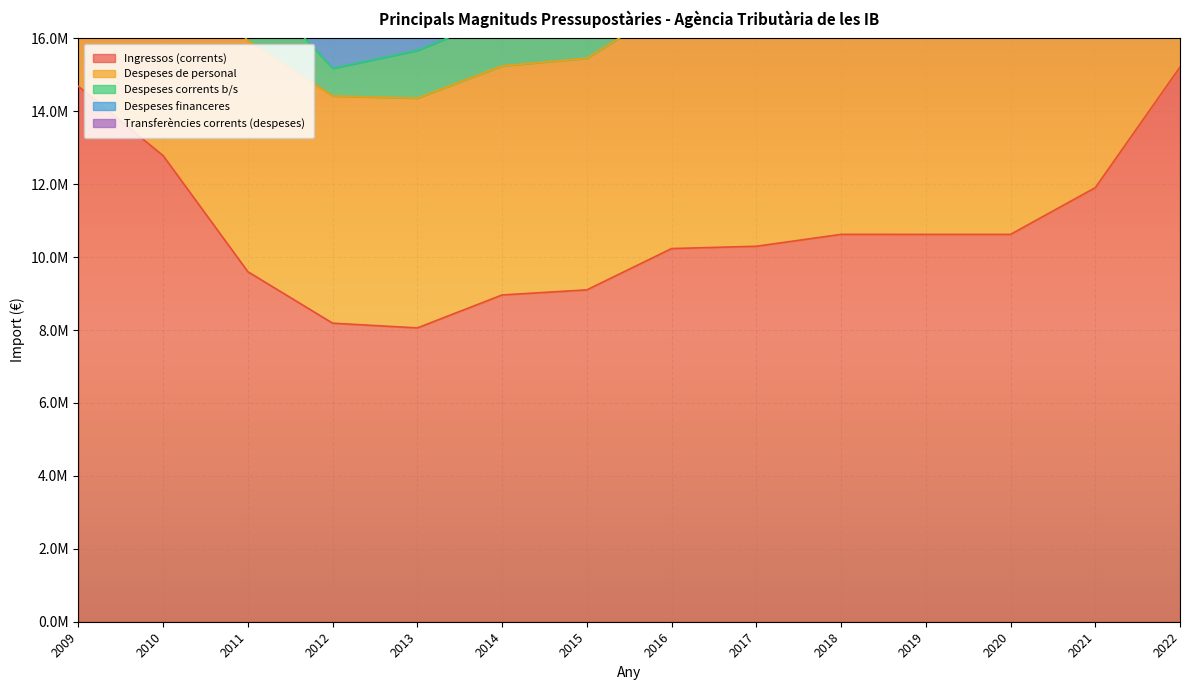

What is the difference between the maximum and minimum values in the Ingressos (corrents) series?

7154397